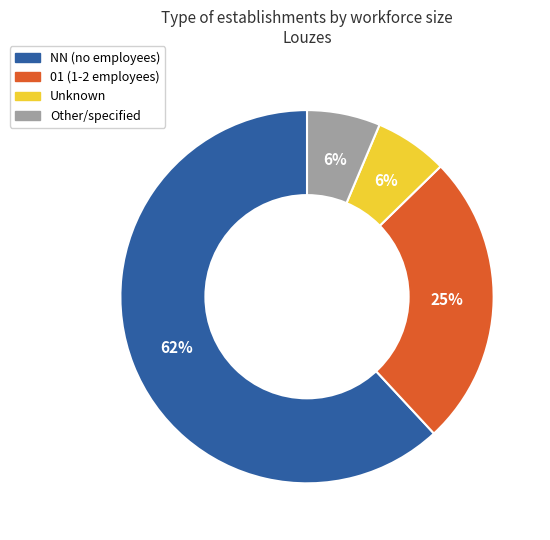

Combined, do Other/specified and 01 (1-2 employees) account for over 50%?

No